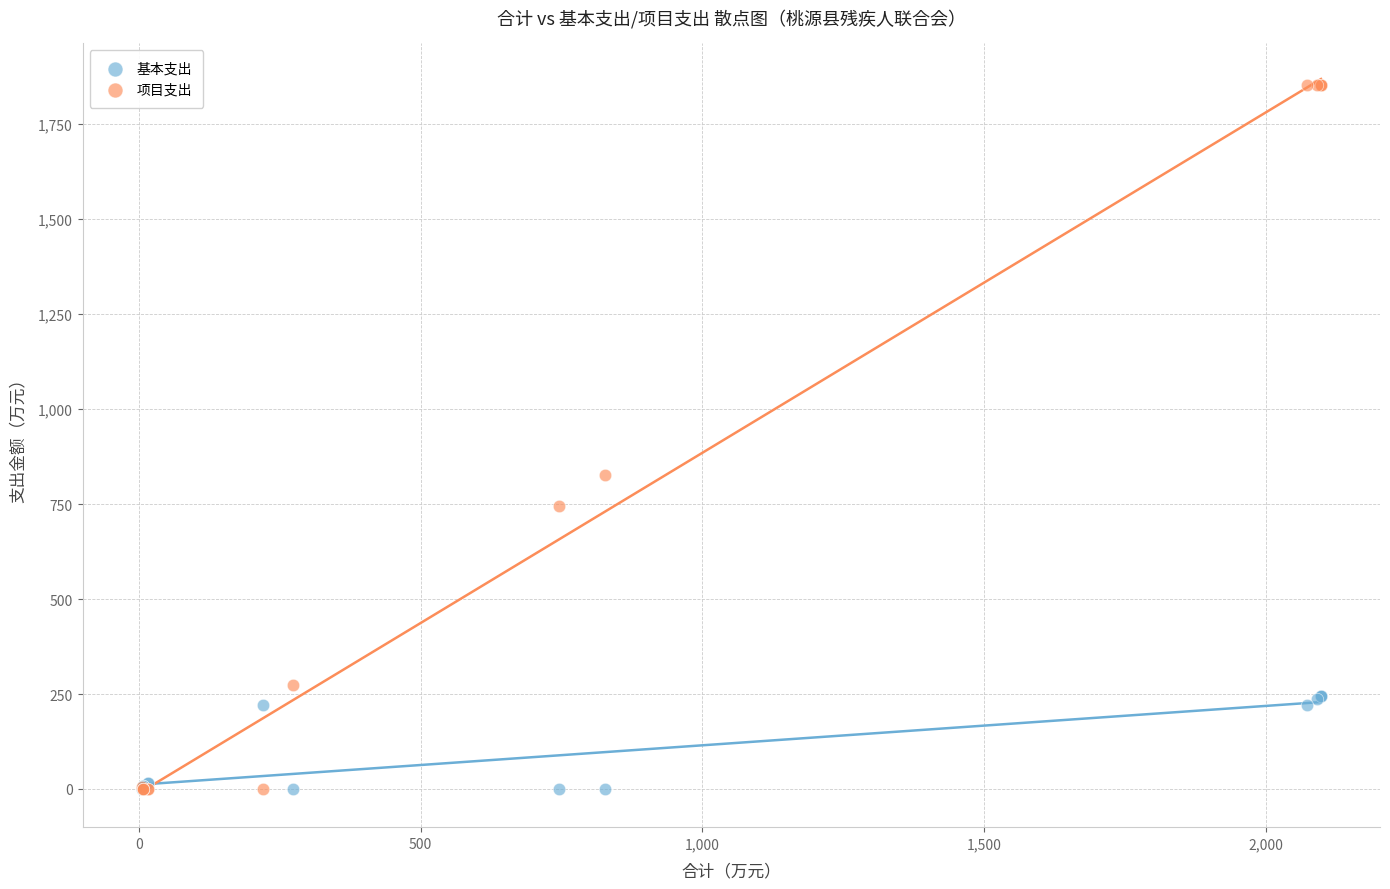

What are all the series names shown in the legend?

基本支出, 项目支出